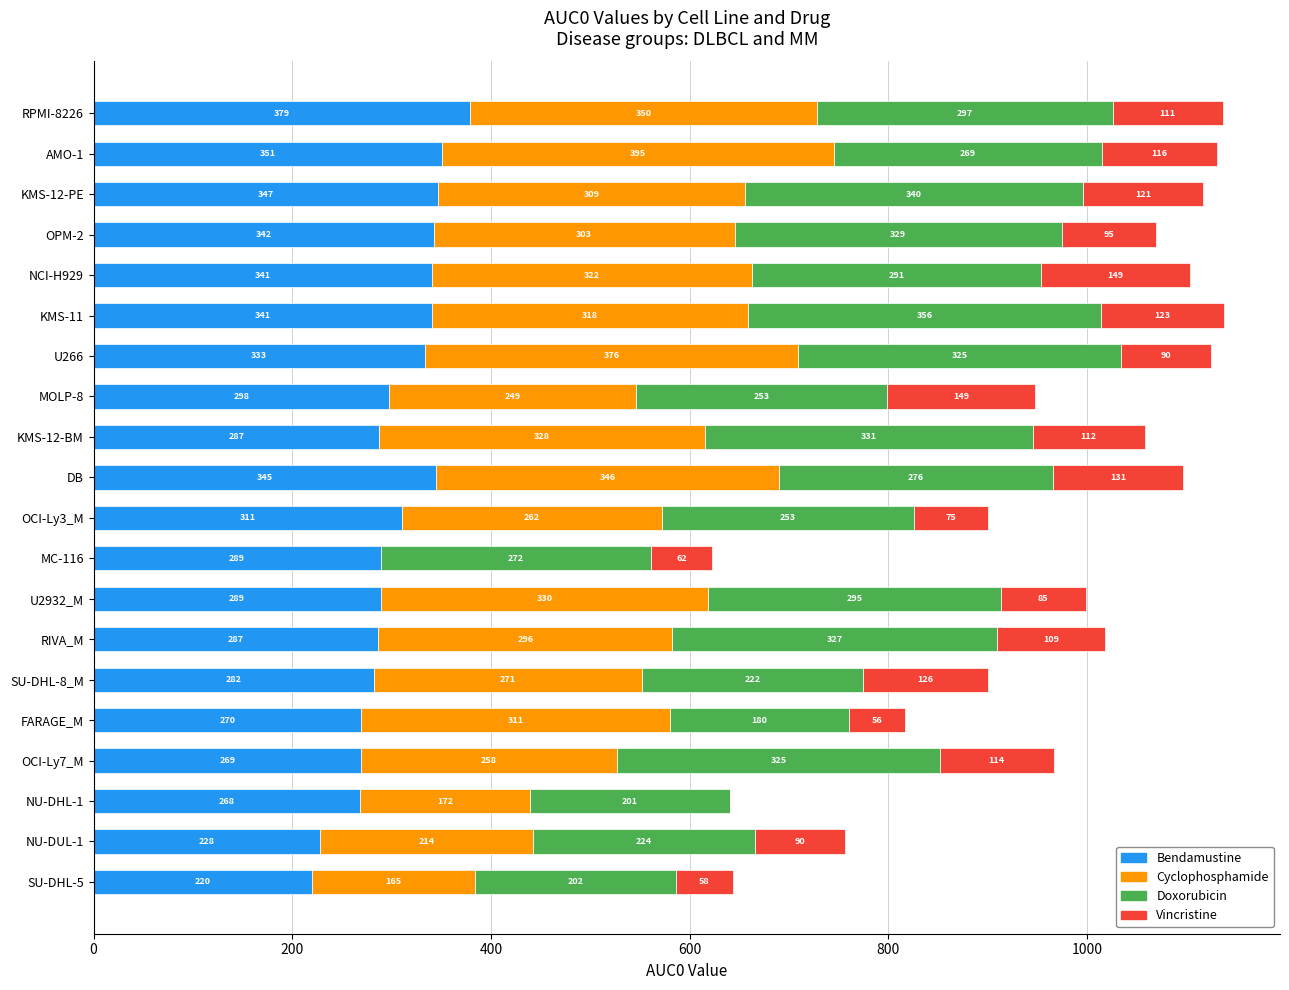

The value of Bendamustine at NU-DHL-1 is 433.8. True or false?

False